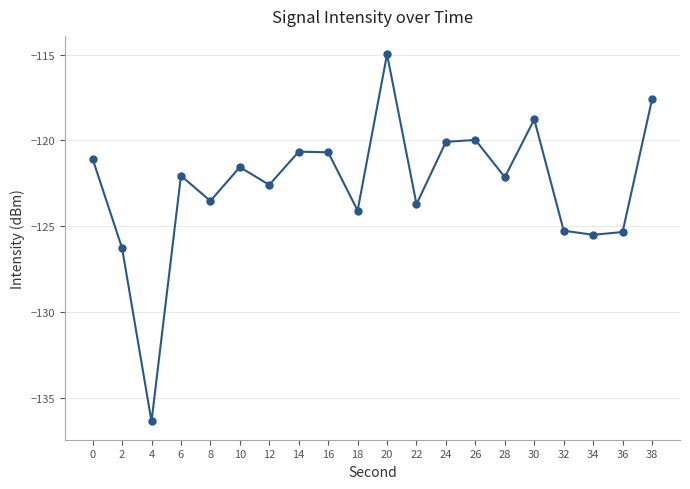

What is the value of the 2nd point from the left?

-126.3